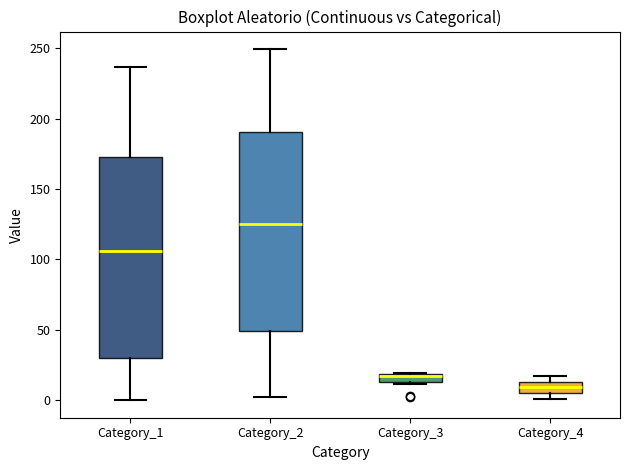

Which box has the lowest median line?

Category_4